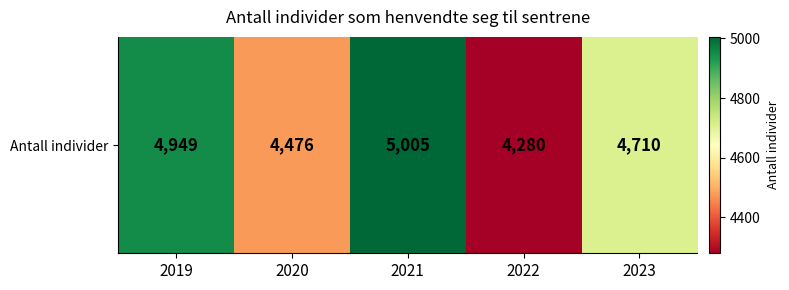

Is it true that the value at 2020 is 4476?

True